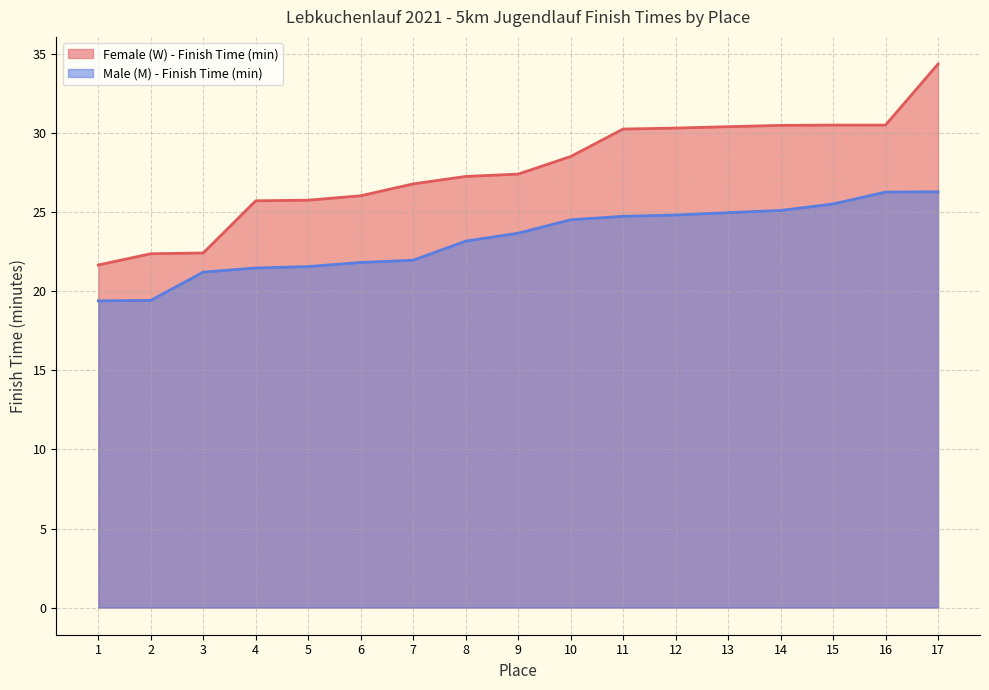

How many data points in Female (W) - Finish Time (min) are above 27?

10